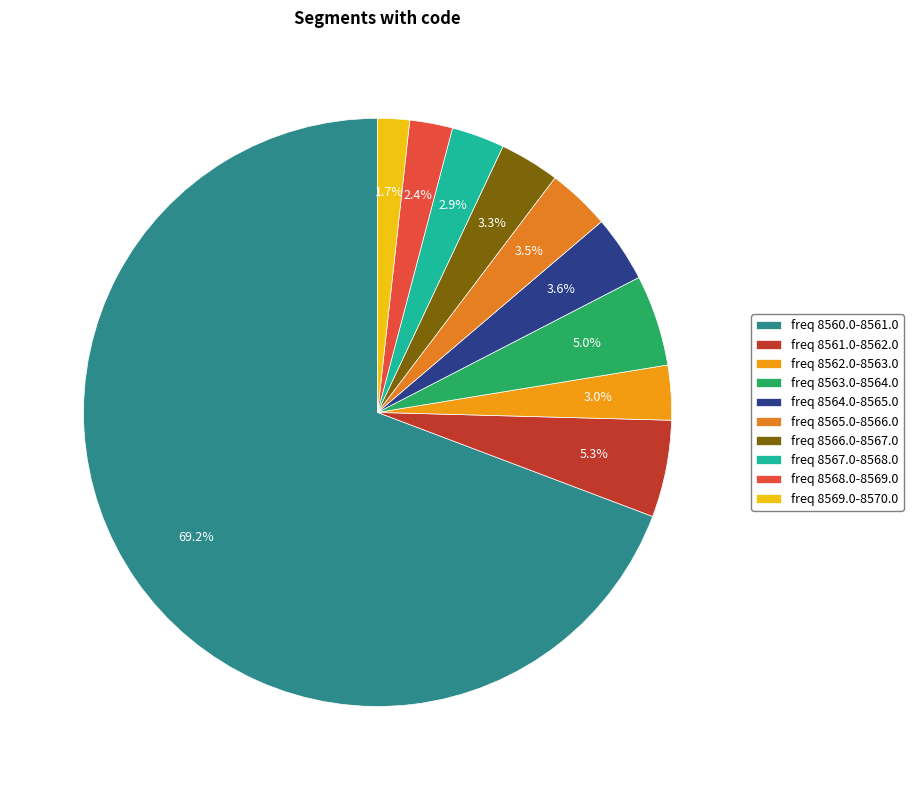

Which category has the biggest portion of the pie?

freq 8560.0-8561.0